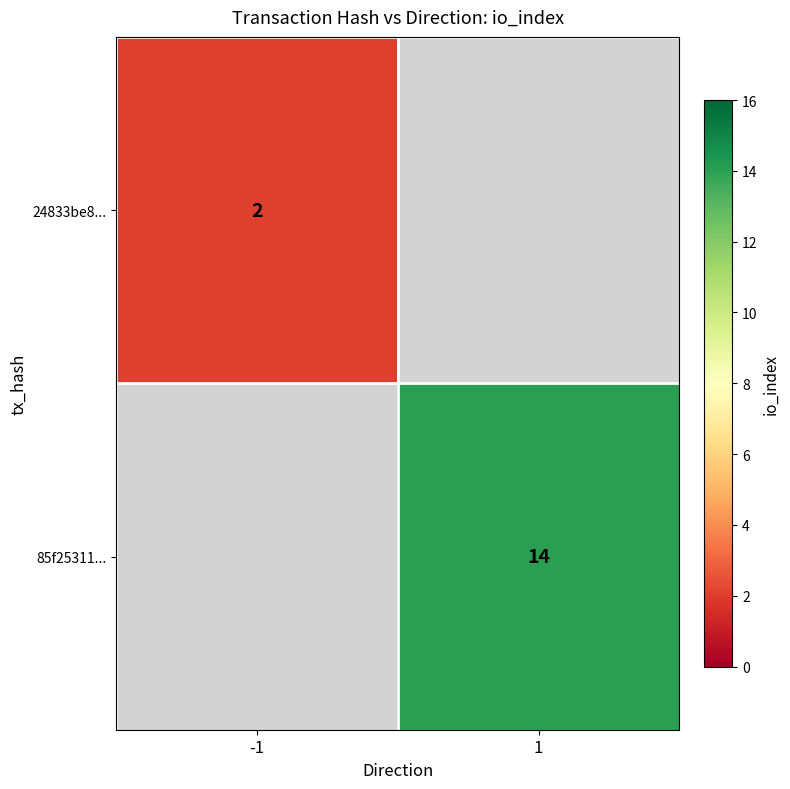

Is it true that 85f25311... equals 19 at 1?

False